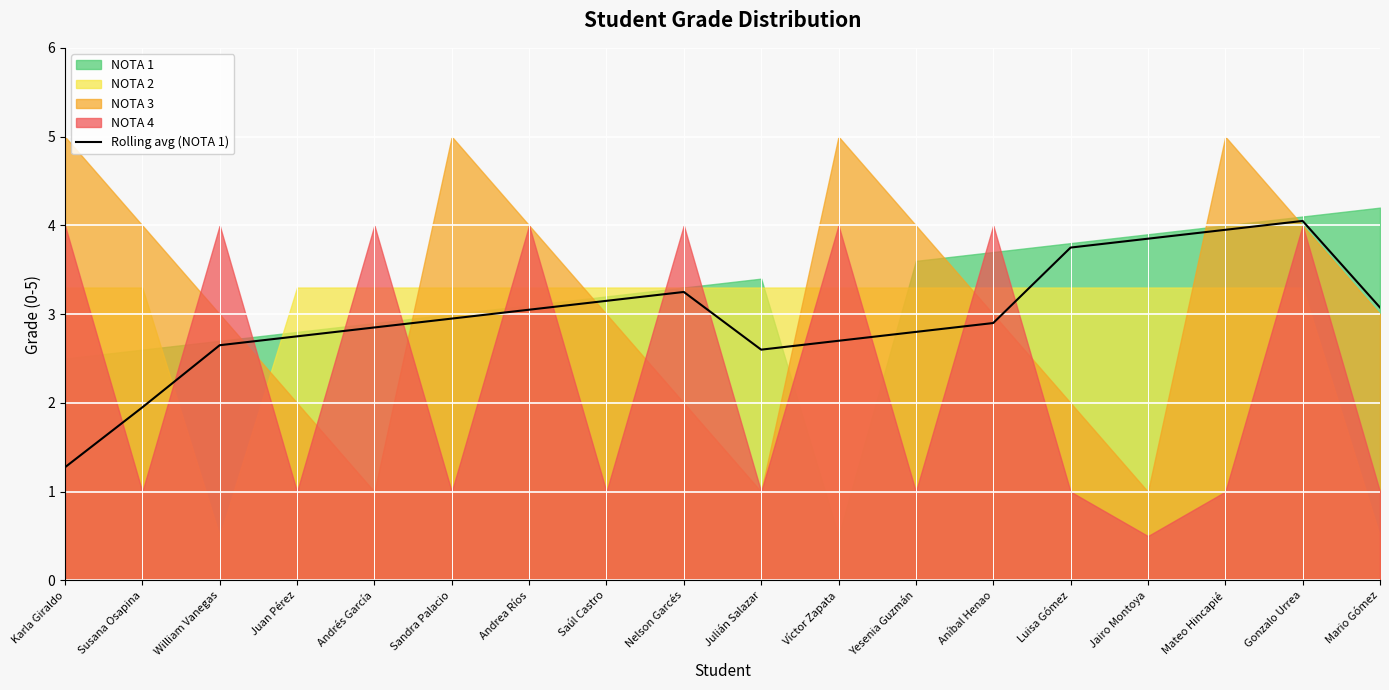

List the labels in order of value, largest first.

Gonzalo Urrea, Mateo Hincapié, Jairo Montoya, Luisa Gómez, Nelson Garcés, Saúl Castro, Mario Gómez, Andrea Ríos, Sandra Palacio, Aníbal Henao, Andrés García, Yesenia Guzmán, Juan Pérez, Víctor Zapata, William Vanegas, Julián Salazar, Susana Osapina, Karla Giraldo